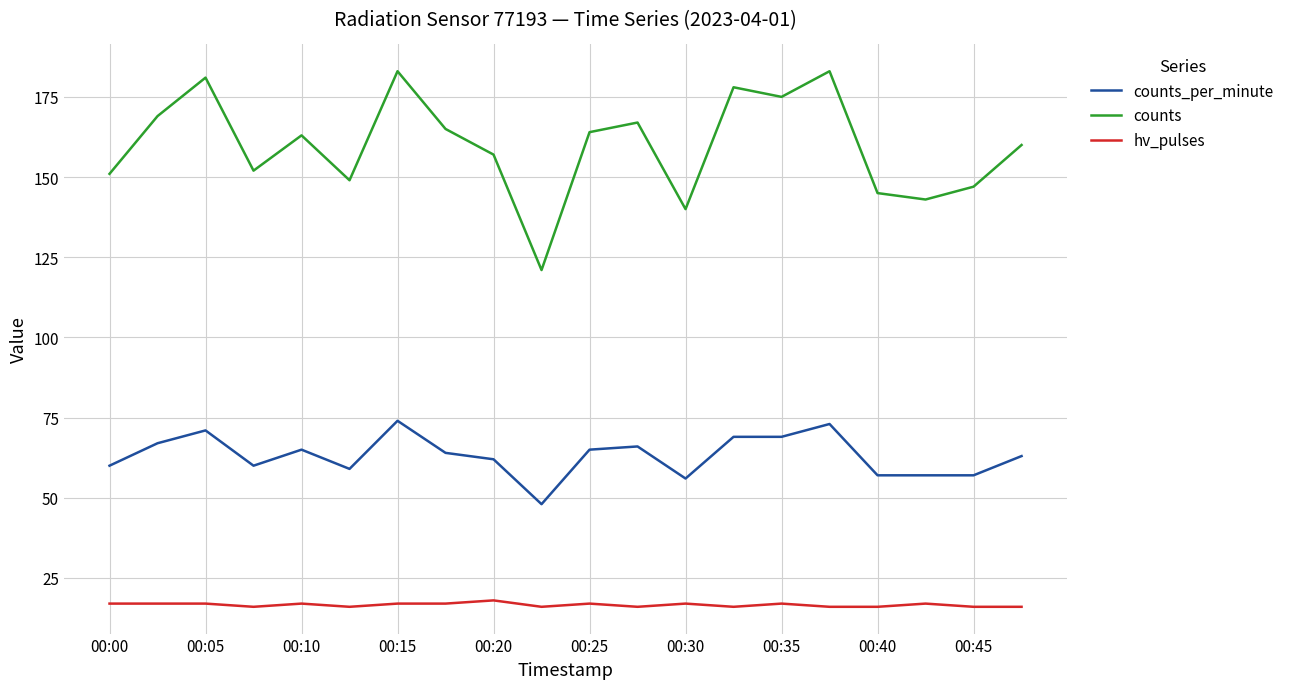

What is the sum of all hv_pulses values?

332